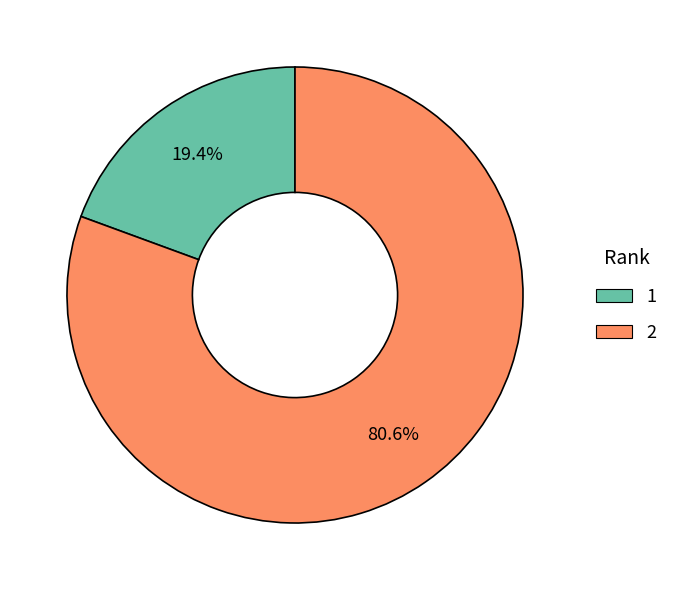

What is the largest slice in the pie chart?

2